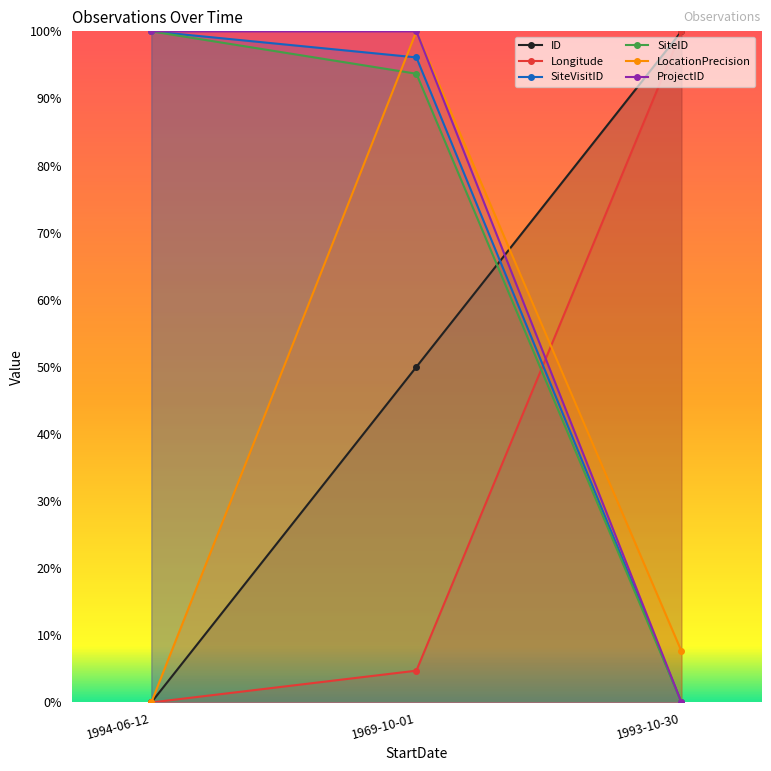

What is the difference between the highest and lowest values at 1994-06-12?

1.0